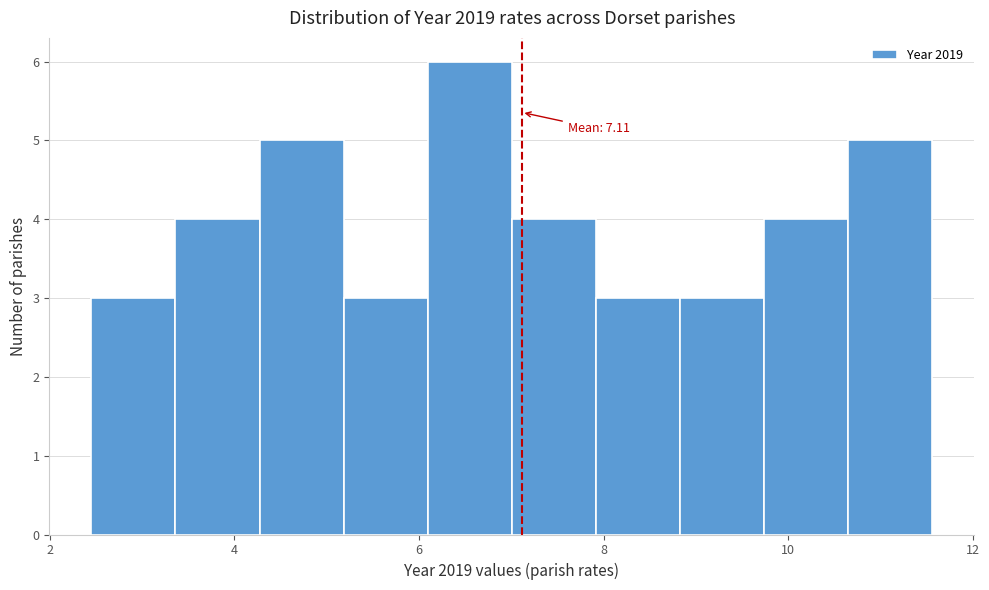

Over which range of the x-axis is the bar tallest?

6.0 to 7.0